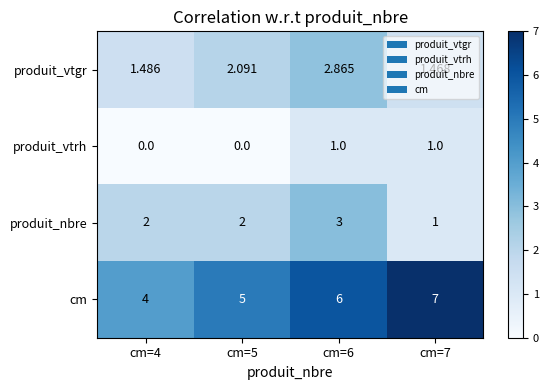

Is the value of cm at cm=6 greater than the value of produit_vtgr at cm=7?

Yes